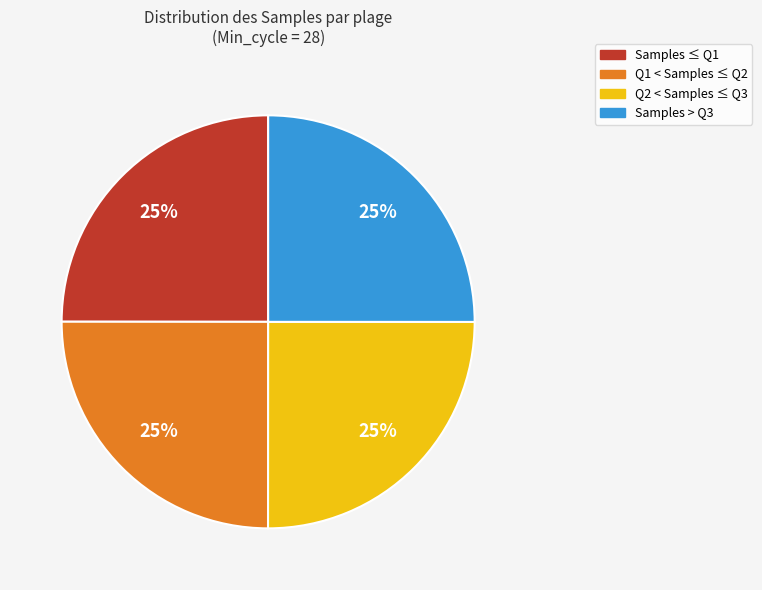

To the nearest percent, what is the combined percentage of Q1 < Samples ≤ Q2 and Samples > Q3?

50%